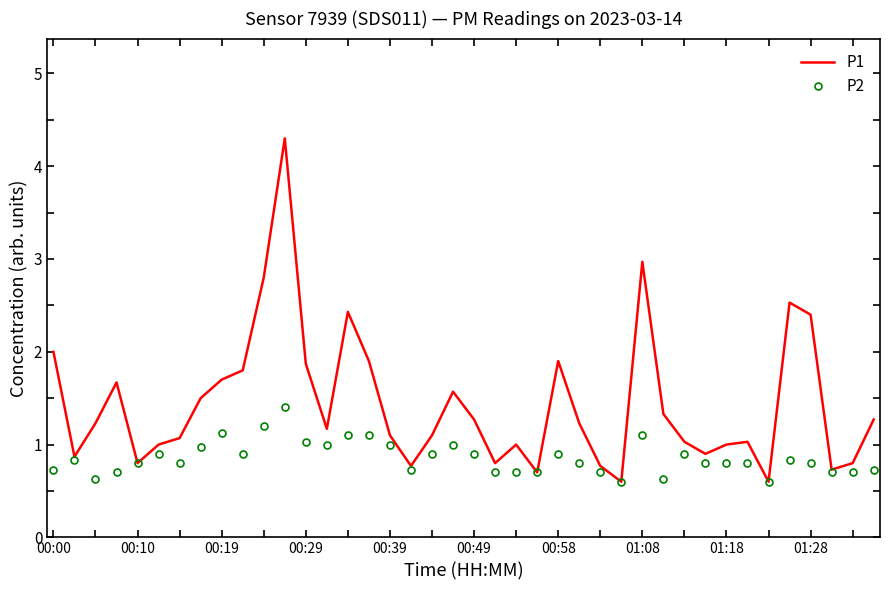

List the series in order of their overall mean, lowest first.

P2, P1